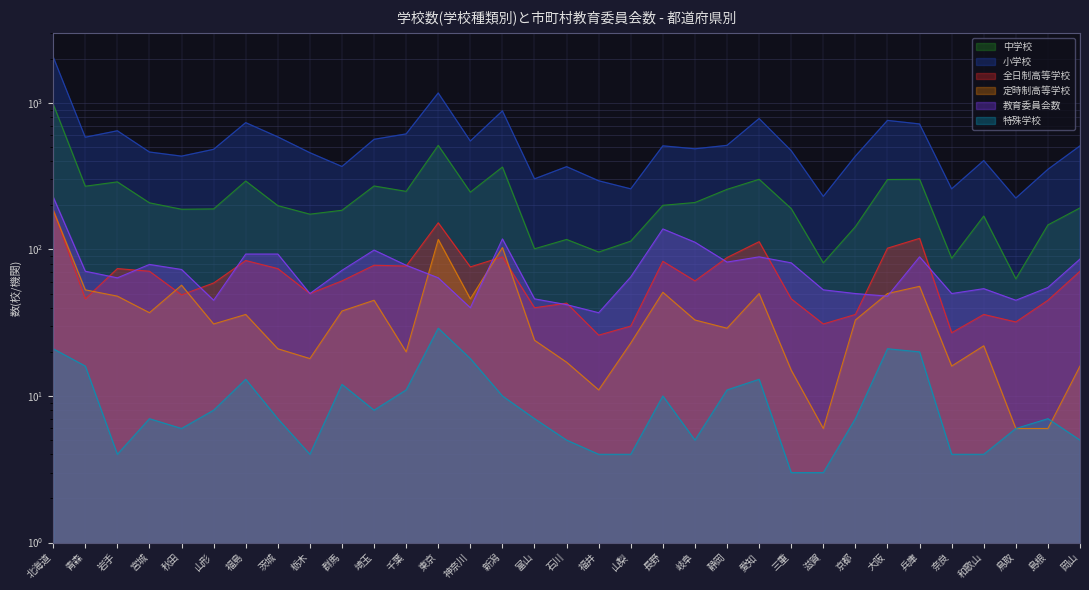

What is the difference between the highest and lowest values at 京都?

426